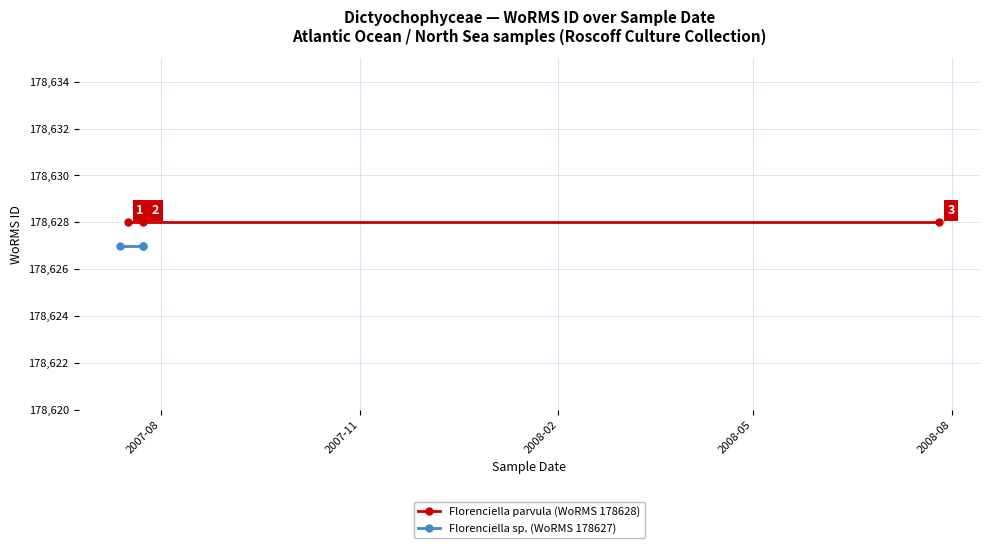

How many lines are shown in the chart?

2